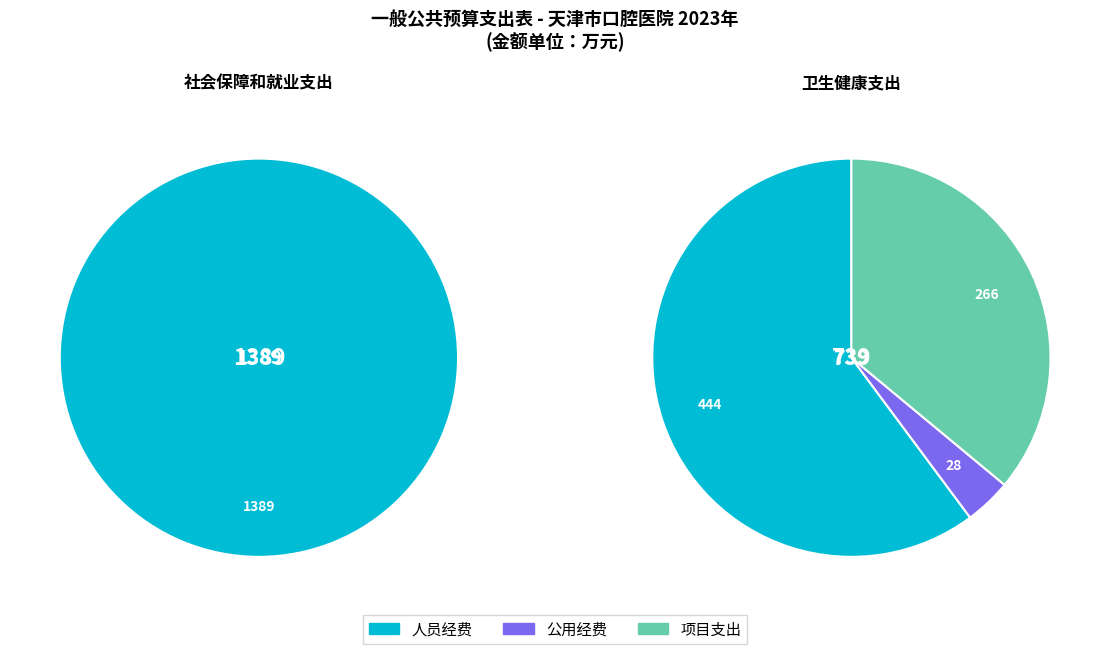

To the nearest percent, what is the average slice percentage?

50%